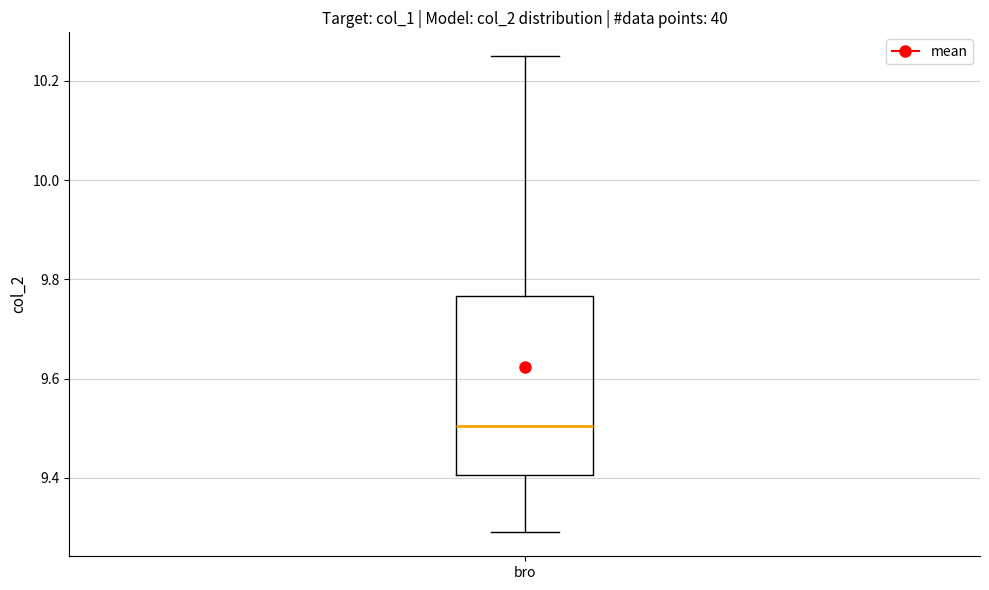

Read this box plot against the y-axis: the position of the median line, the range covered by the box, and the ends of both whiskers. The values are not printed on the chart, so give them approximately, as read against the axis.

median 9.50, box 9.40 to 9.76, whiskers 9.30 to 10.26